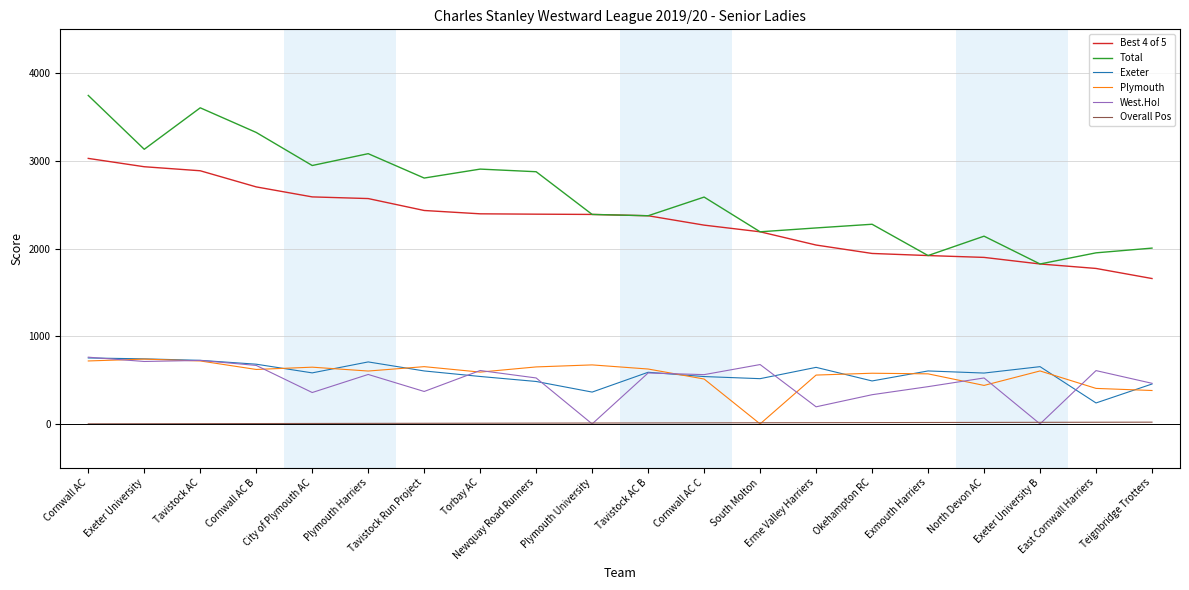

Which series has the widest spread of values?

Total